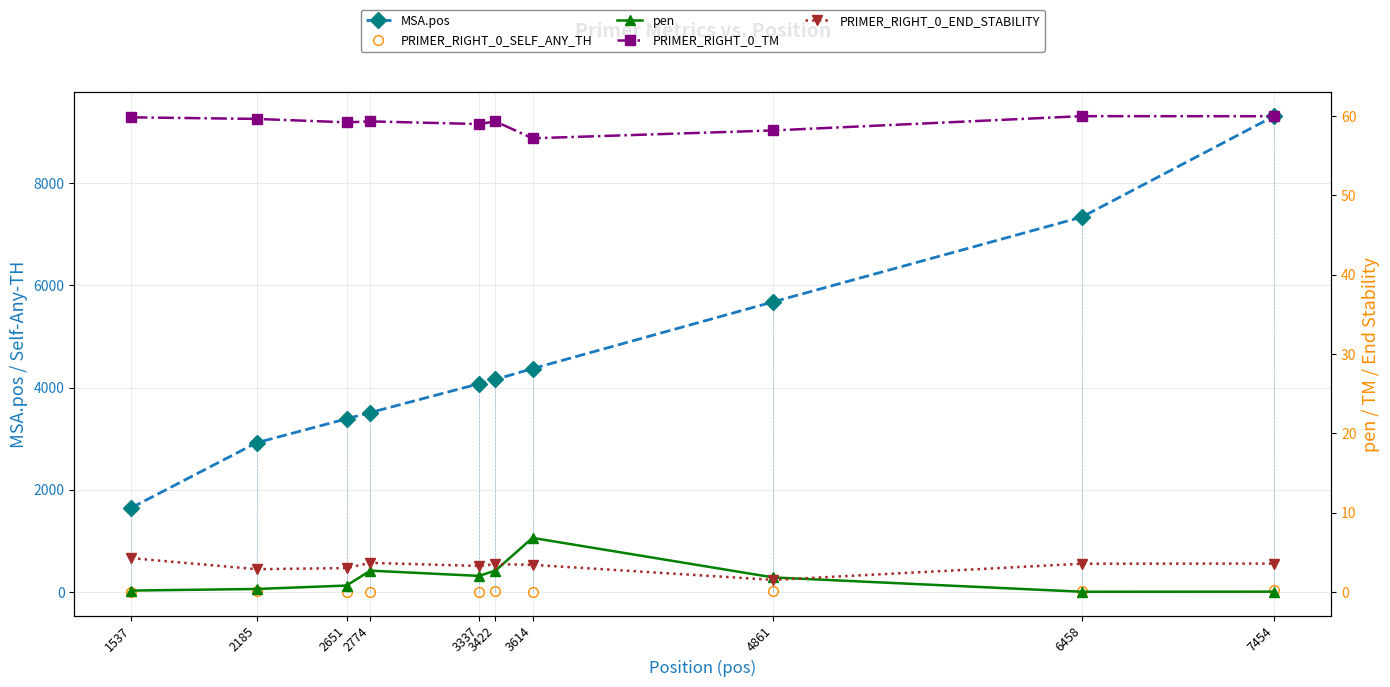

What is the difference between the MSA.pos values at 2774 and 6458?

3829.0